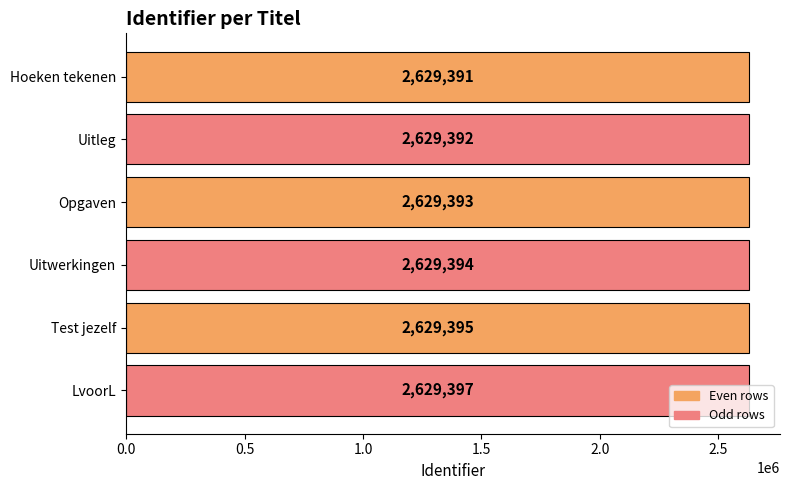

What is the value of the 4th bar from the top?

2629394